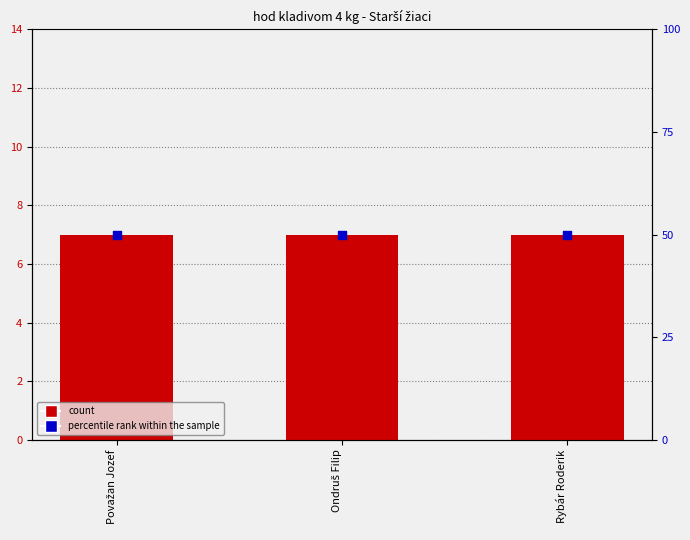

Which series has the largest total across all categories?

percentile rank within the sample